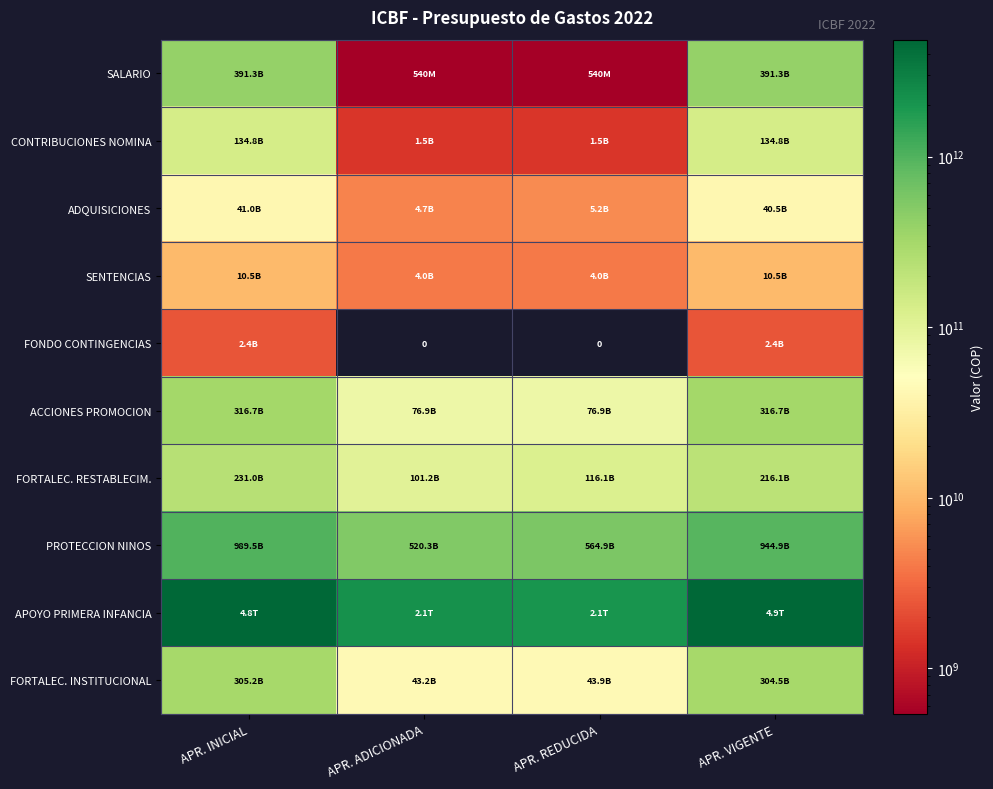

Count the number of categories in the chart.

4